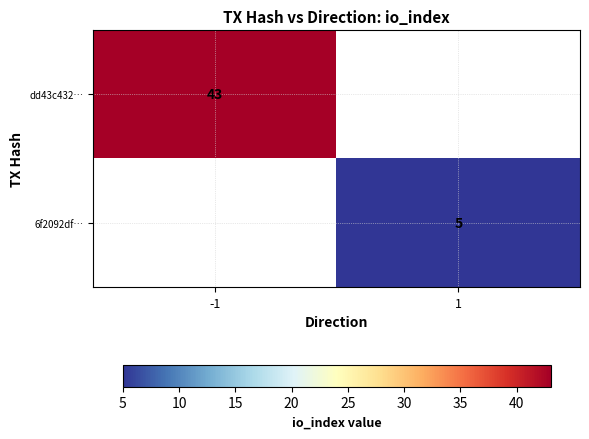

Is the value of dd43c432… at -1 greater than the value of 6f2092df… at 1?

Yes